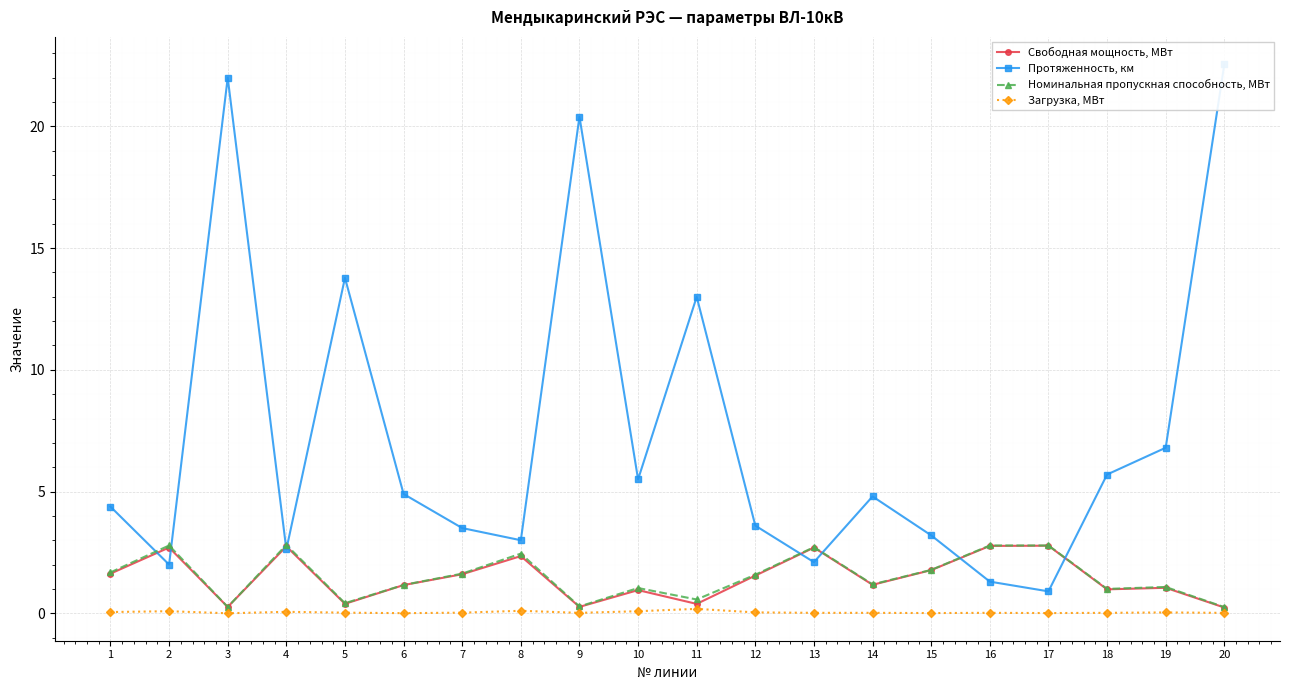

Where does the Номинальная пропускная способность, МВт series first go above 1?

1